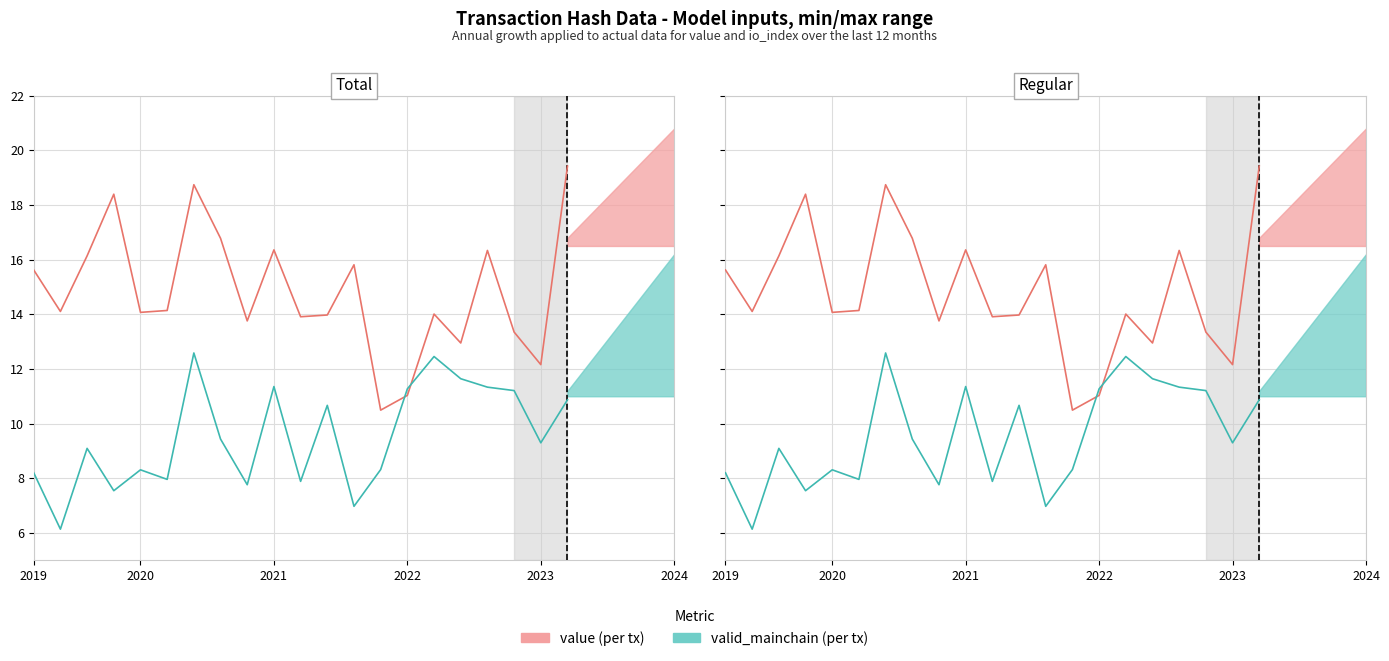

What is the difference between the maximum and minimum values in the valid_mainchain (per tx) series?

6.4